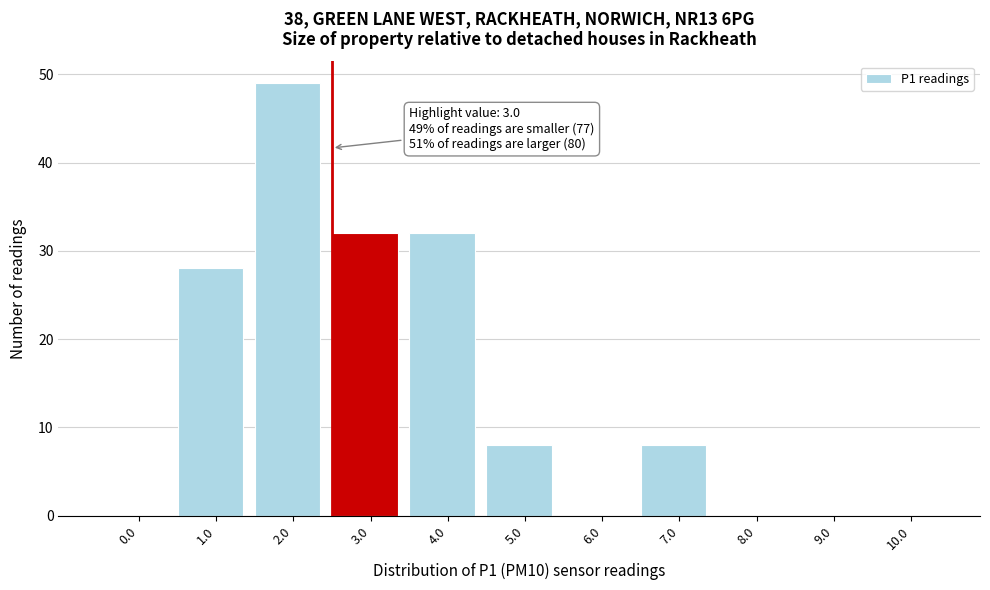

Reading right to left, what are all the values shown in this chart?

10.0=0	9.0=0	8.0=0	7.0=8	6.0=0	5.0=8	4.0=32	3.0=32	2.0=49	1.0=28	0.0=0